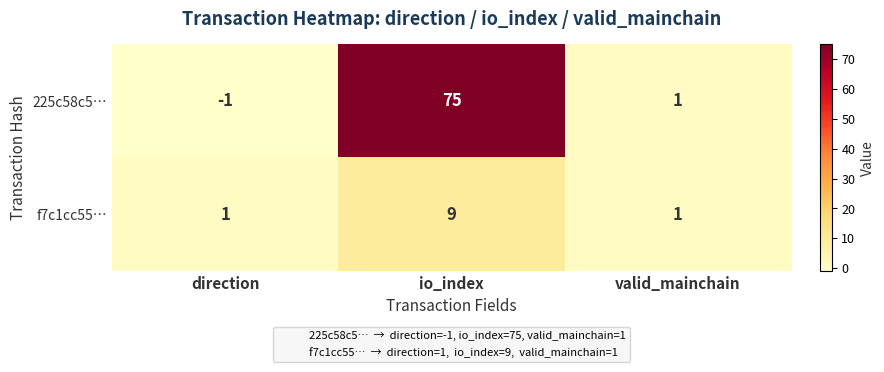

Where is 225c58c5… nearest to the value 37?

valid_mainchain